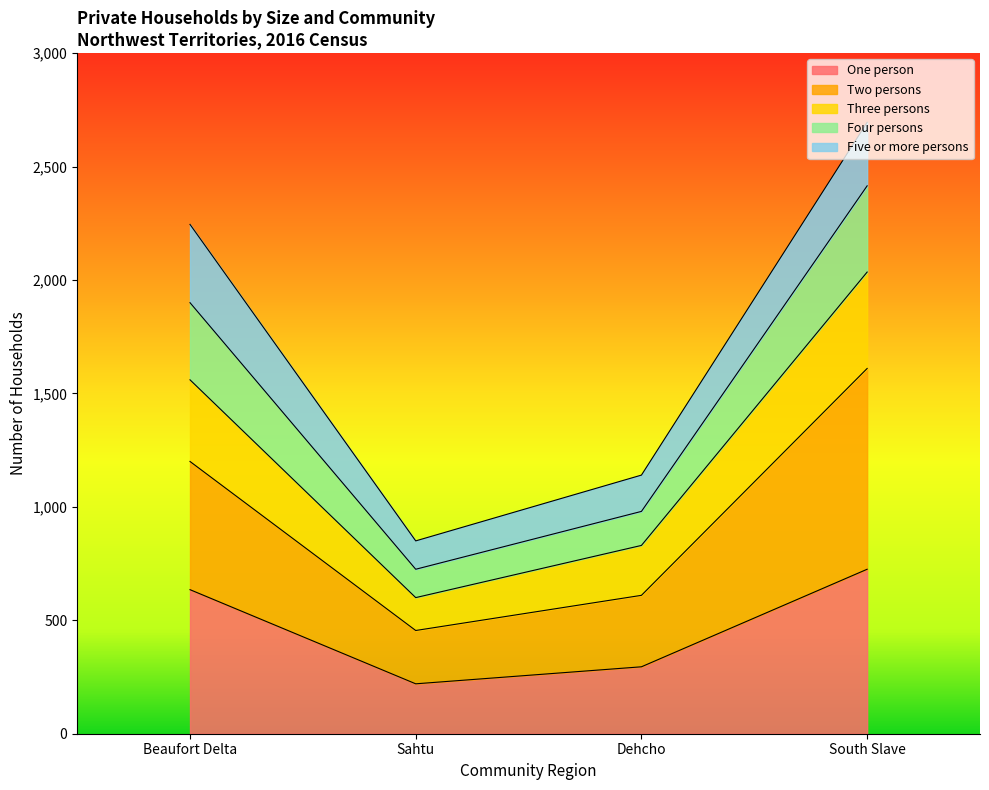

What position from the left is South Slave?

4